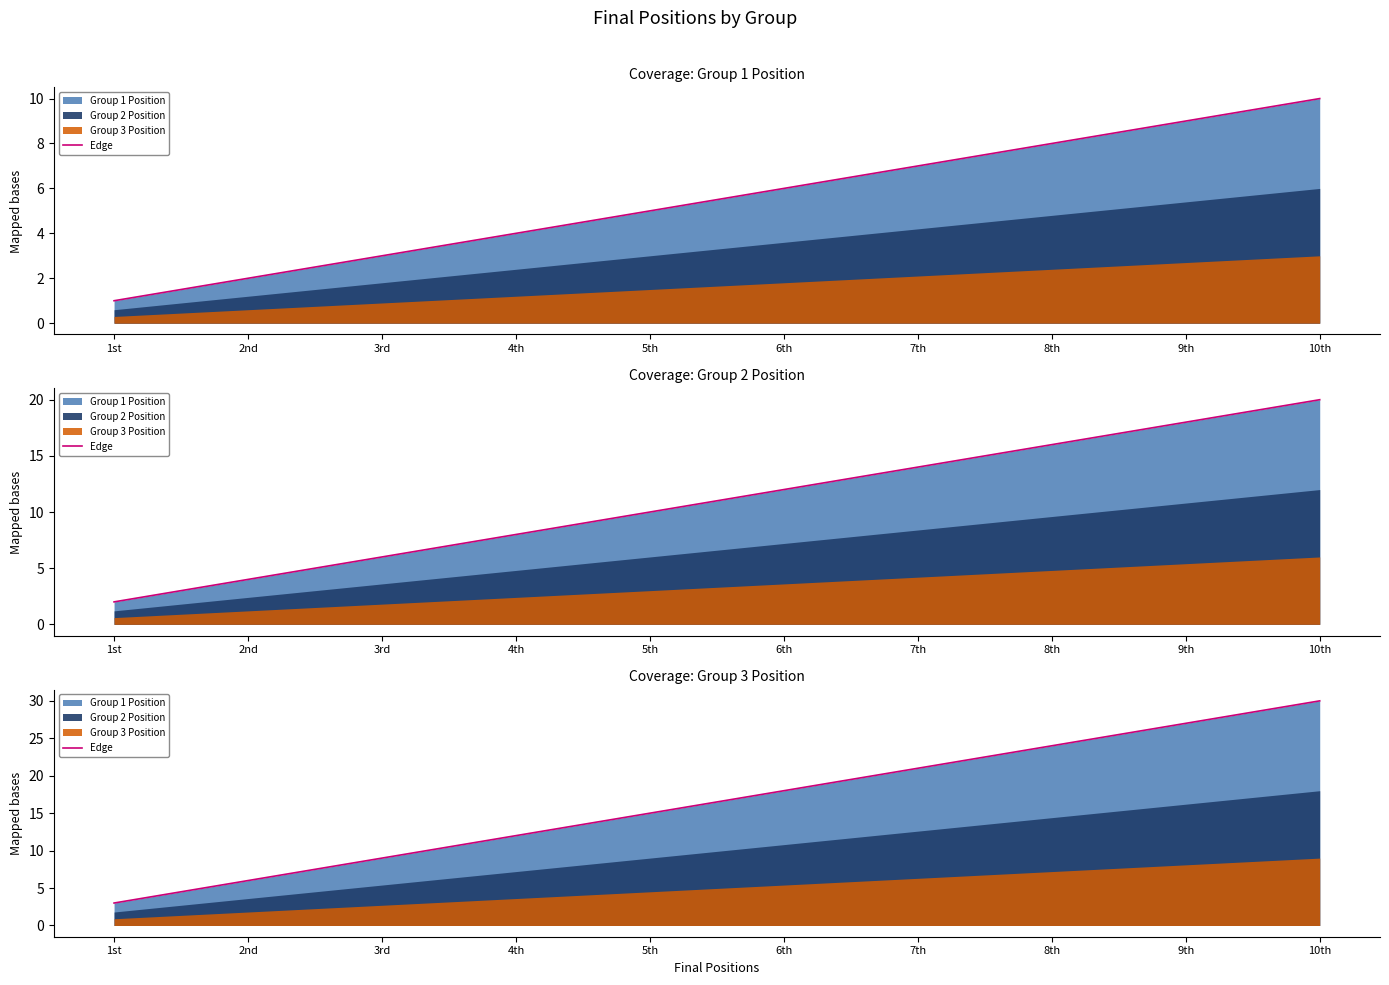

At which label is the value closest to 16?

5th